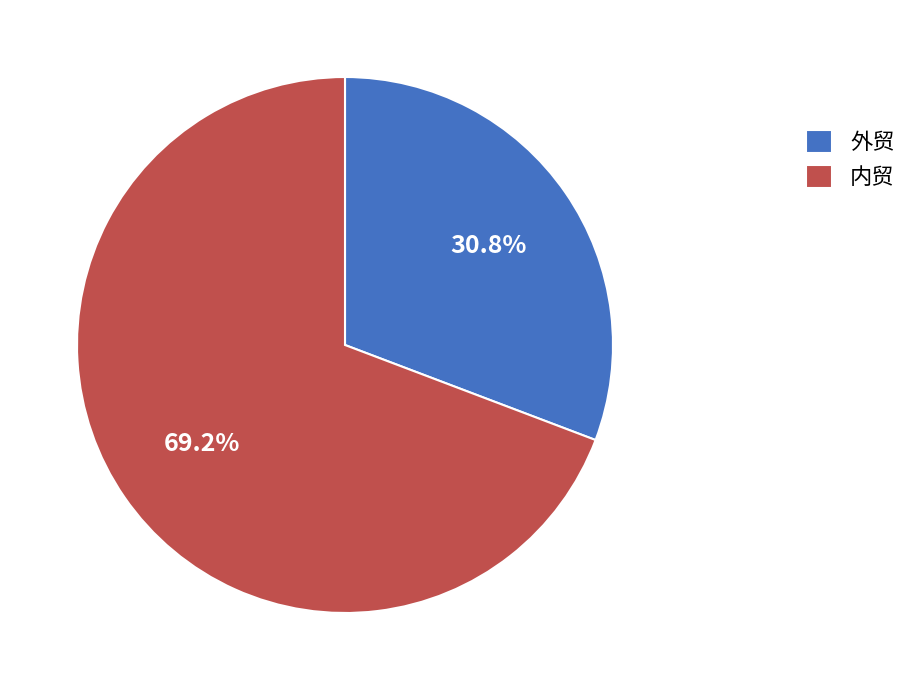

To the nearest percent, what is the average slice percentage?

50%